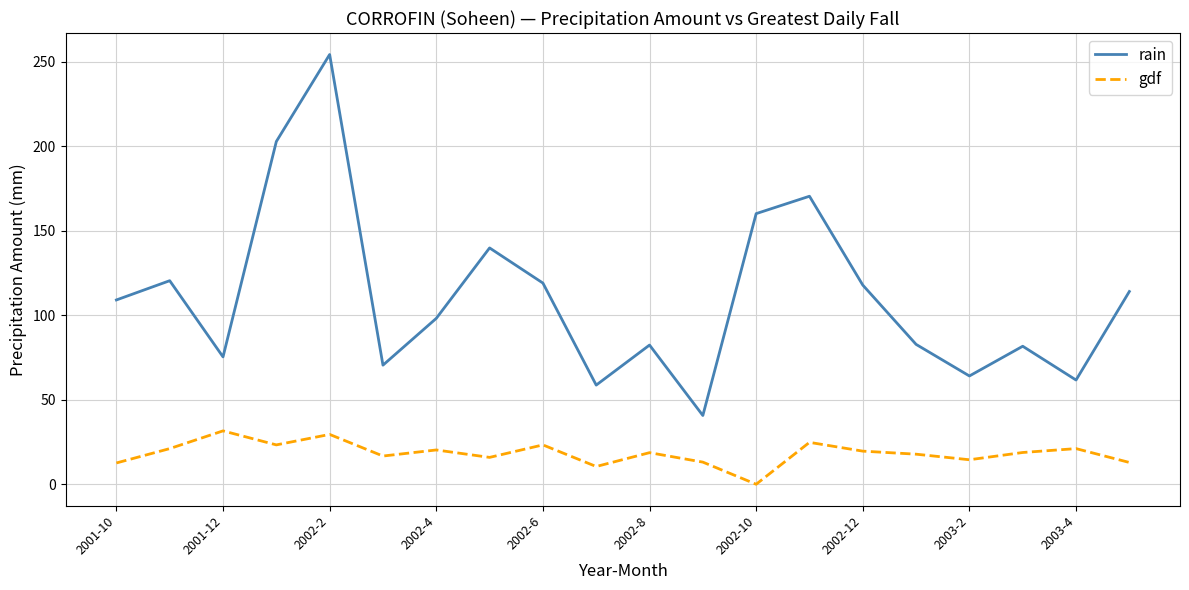

What are all the series names shown in the legend?

rain, gdf